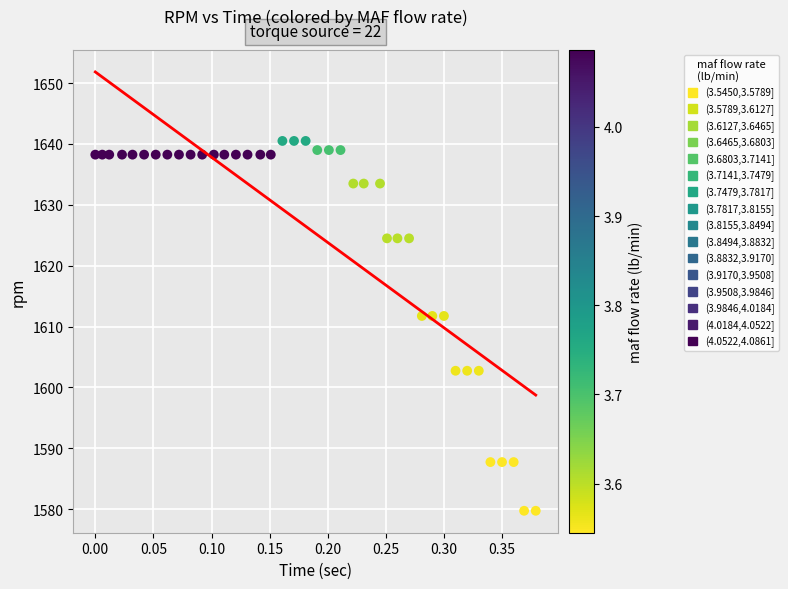

What is the range of X values (max minus min)?

0.4